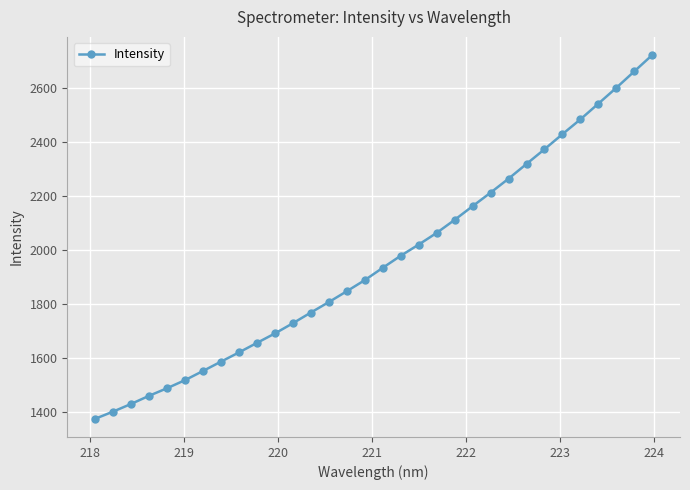

How many values exceed 1933?

16